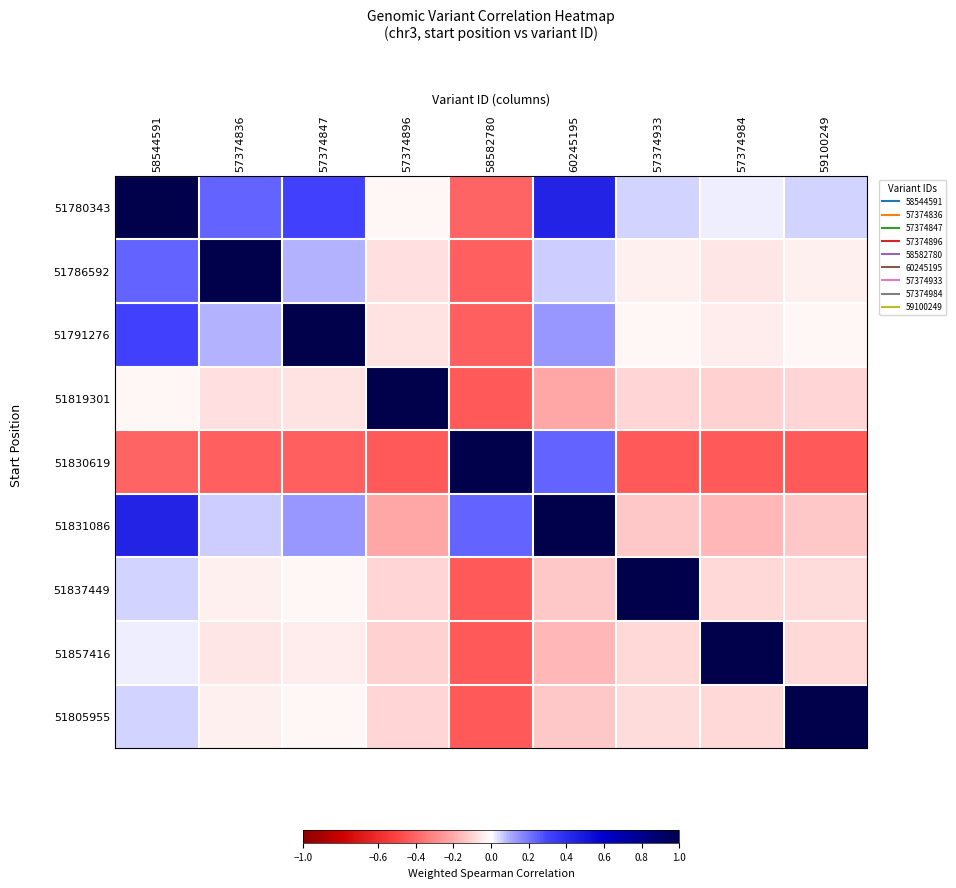

What is the spread (max minus min) of values at 60245195?

1.2